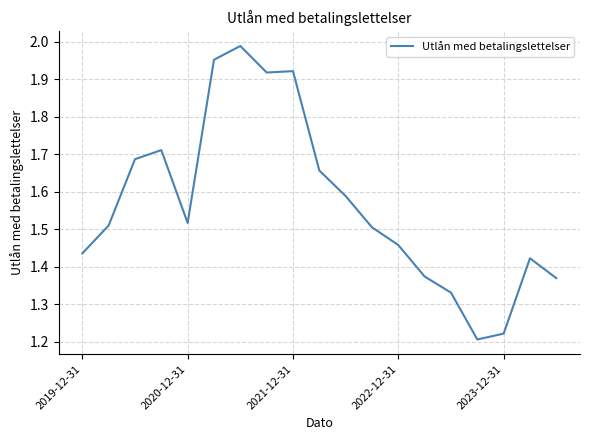

What is the difference between the maximum and minimum values?

0.8